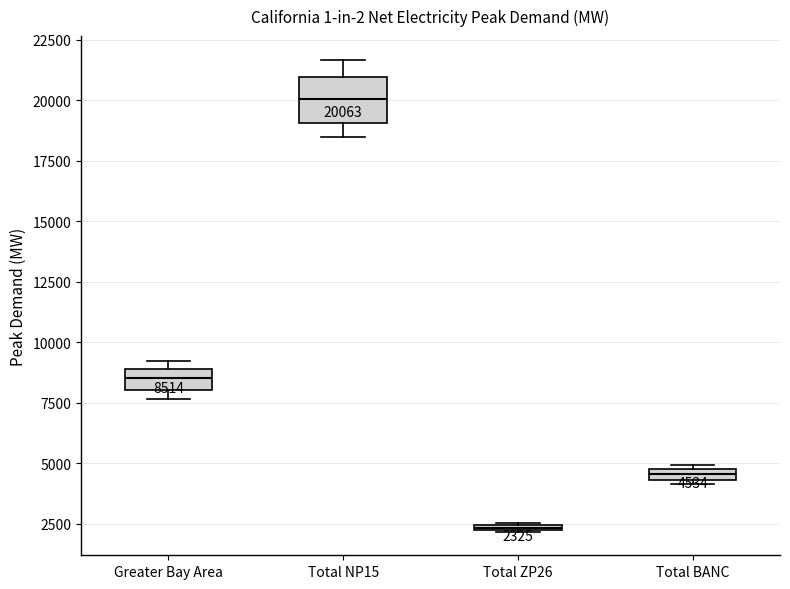

Which box has the highest median line?

Total NP15